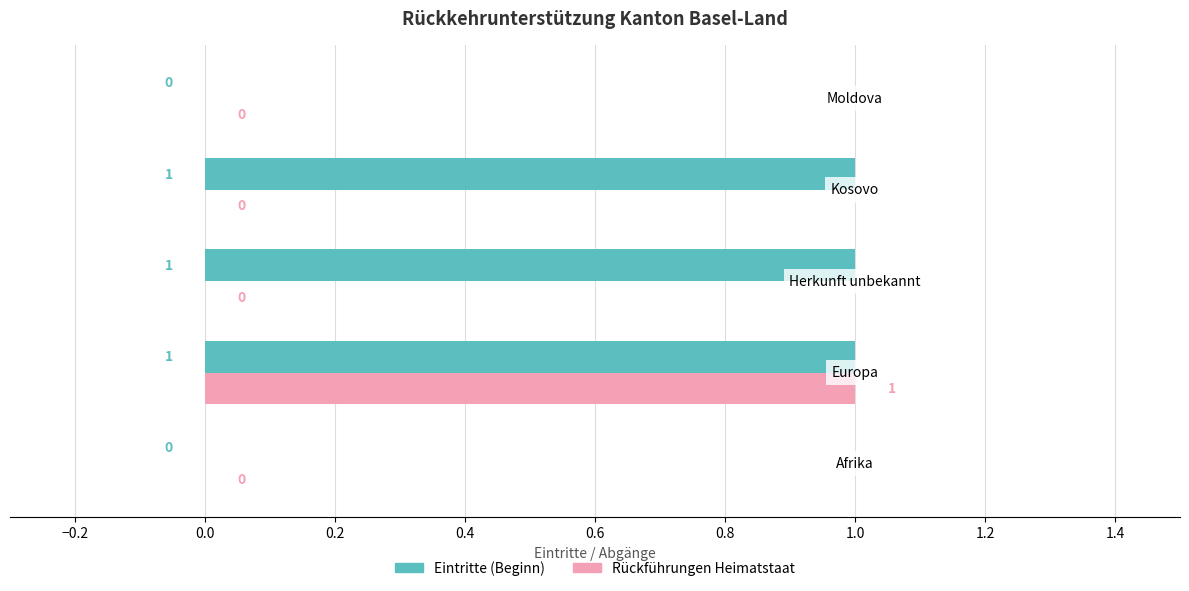

What is the sum of all Eintritte (Beginn) values?

3